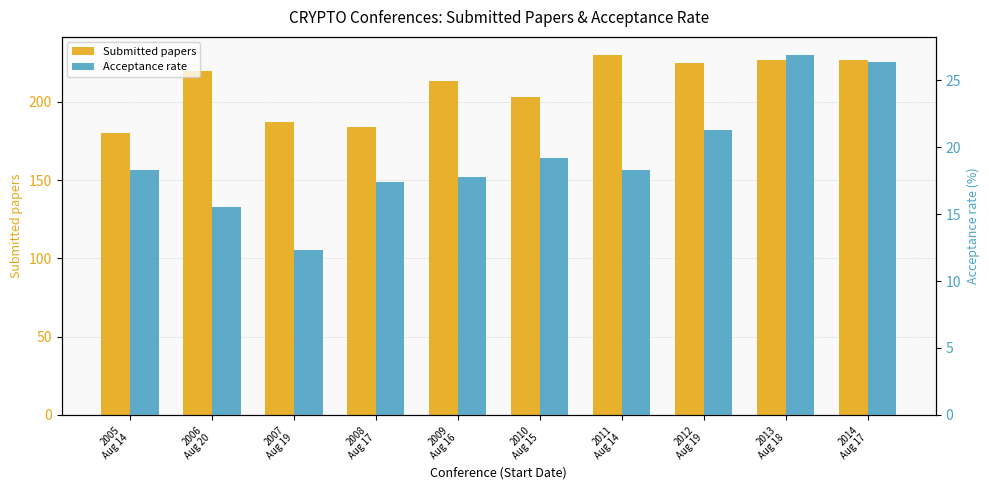

What is the average value of the Submitted papers series?

209.6